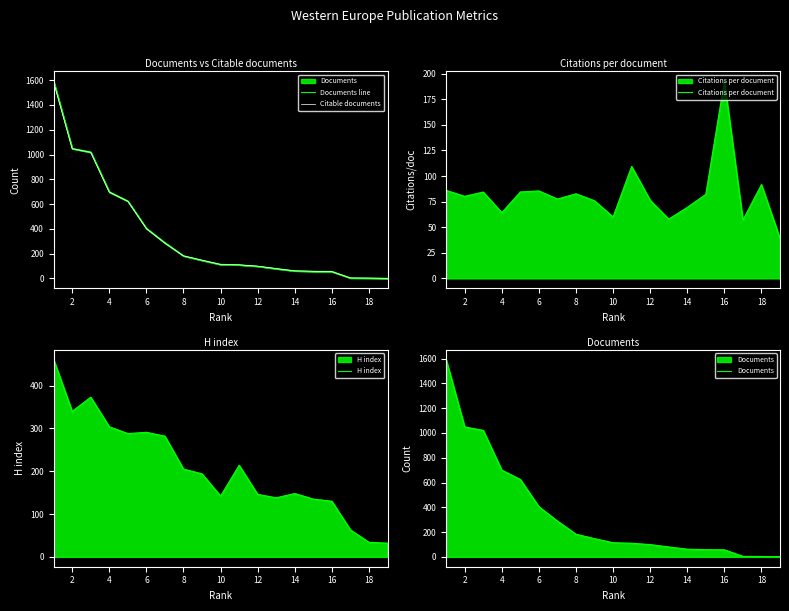

What is the difference between the maximum and minimum values in the H index series?

429